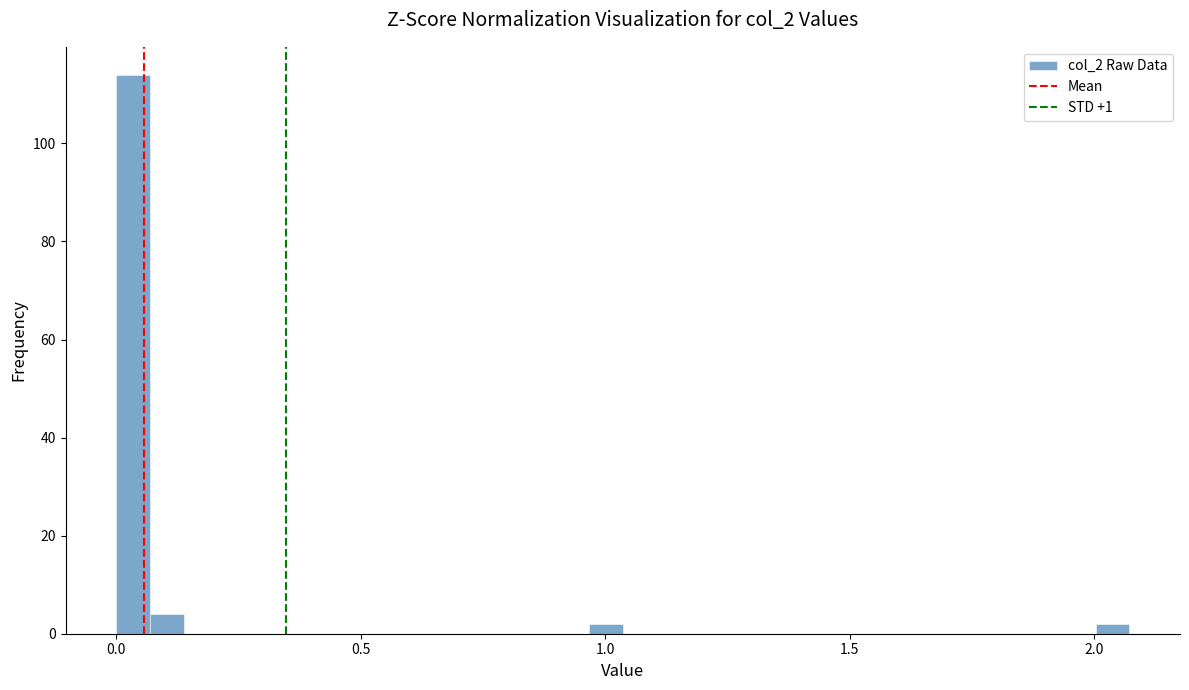

Around what value on the x-axis is the tallest bar? Give the approximate position of its centre, as read against the axis.

0.05